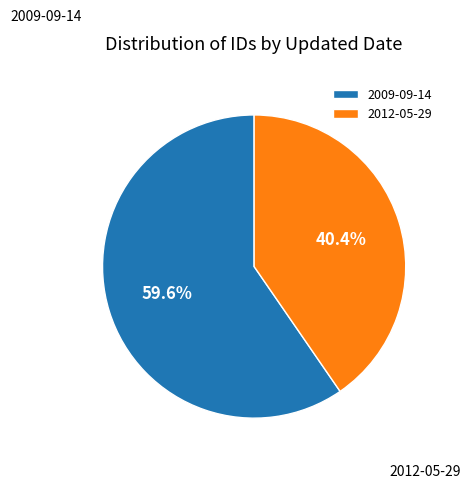

Count the number of slices in the pie.

2